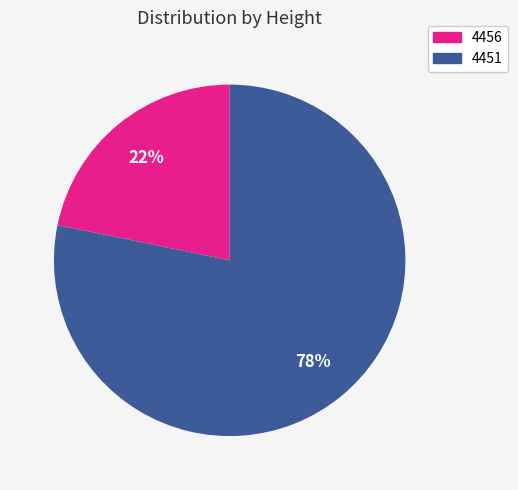

Is it true that 4456 is 12% of the pie?

False